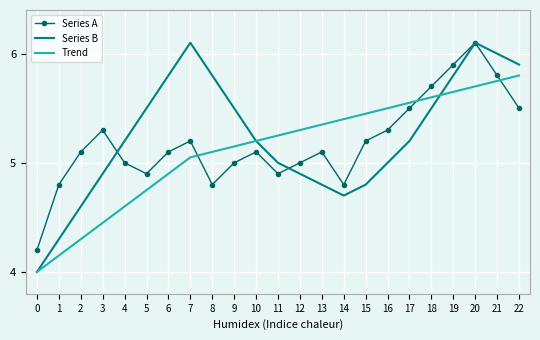

Which series has the largest range (max minus min)?

Series B